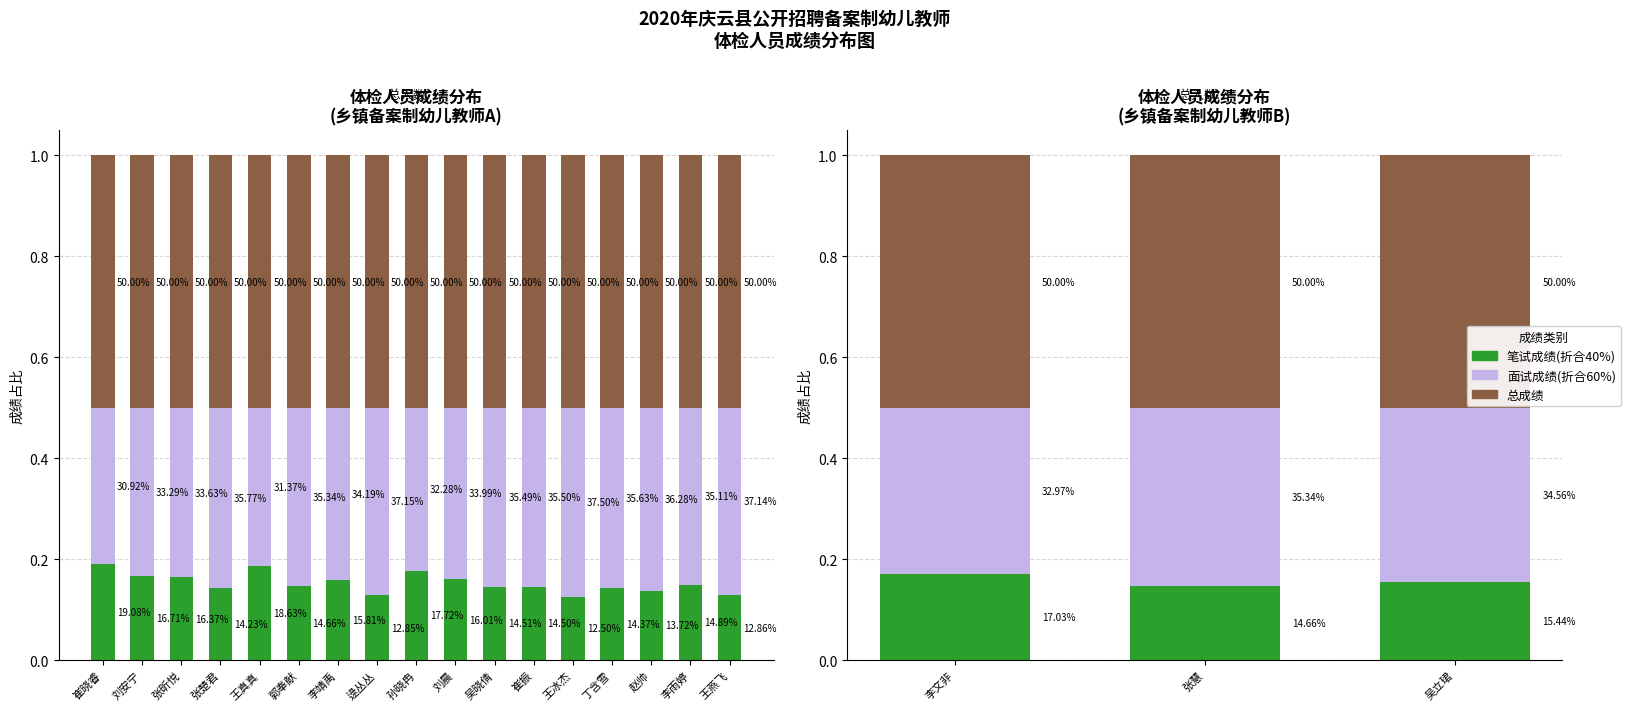

At which category does the chart reach its peak across all series?

李文非